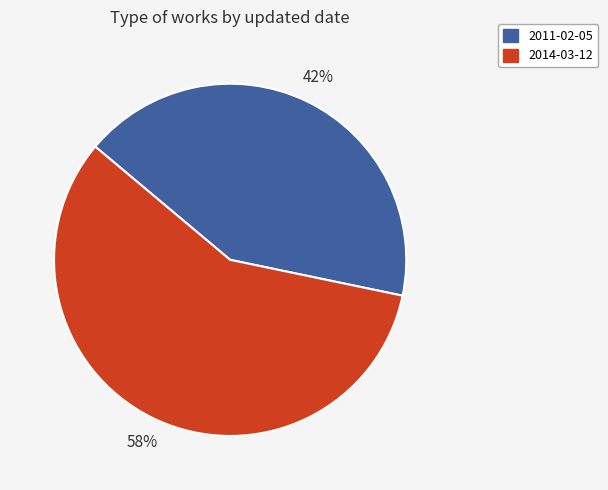

Combined, do 2014-03-12 and 2011-02-05 account for over 50%?

Yes